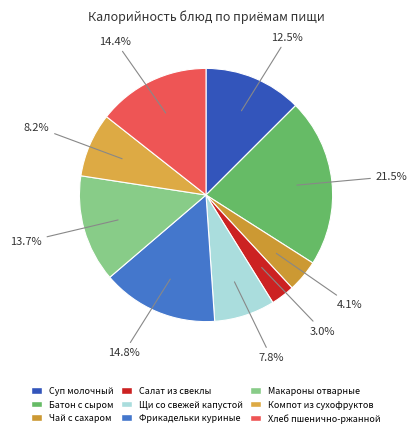

How many segments does this pie chart have?

9